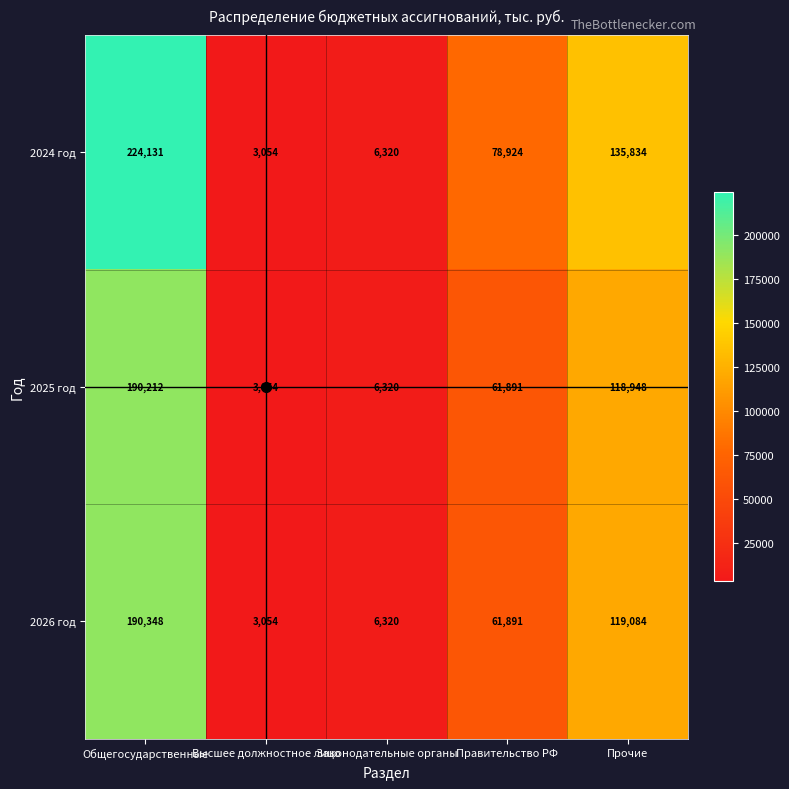

Which series has the largest total across all categories?

2024 год